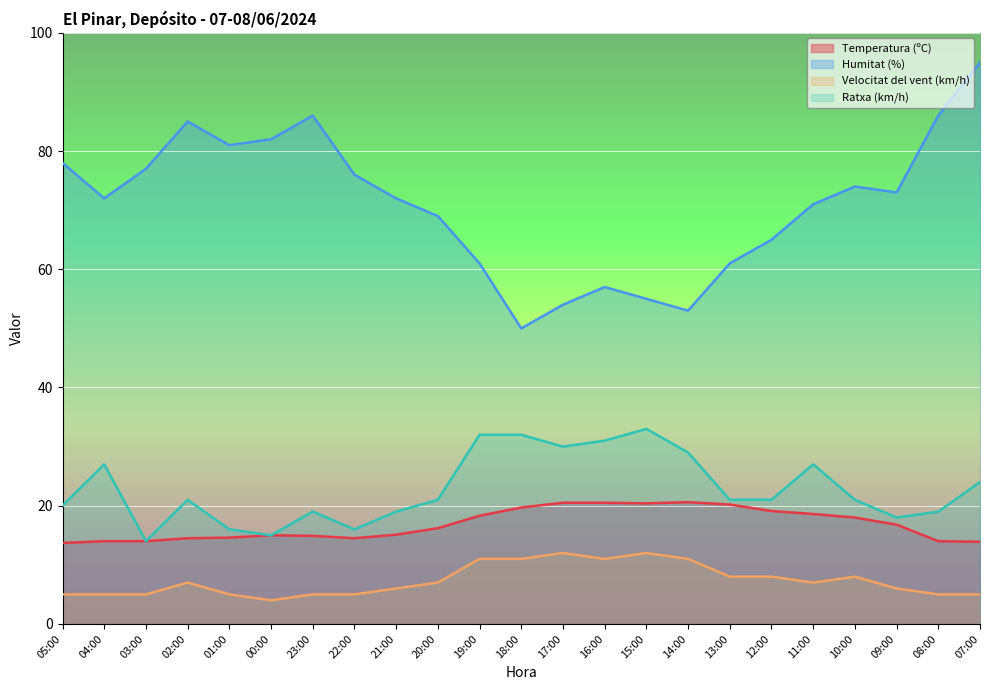

True or false: Ratxa (km/h) and Velocitat del vent (km/h) intersect in this chart.

False